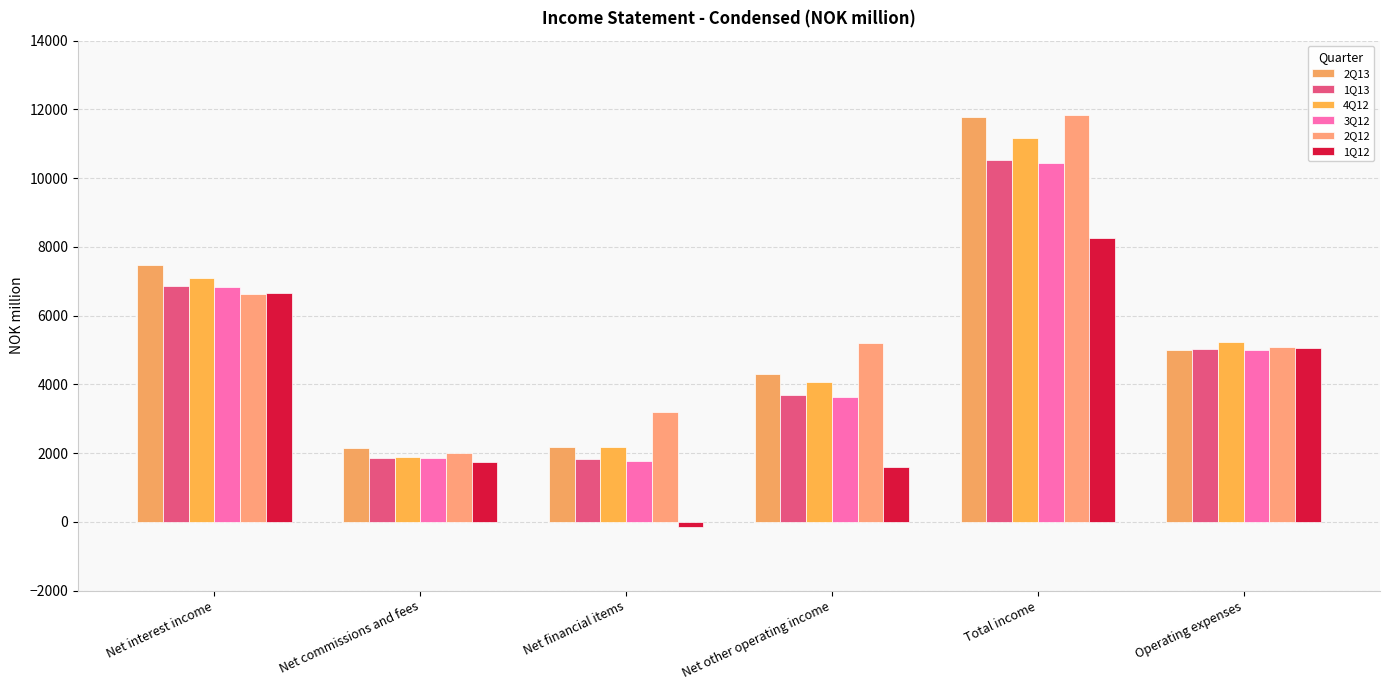

Does the chart contain stacked bars?

No